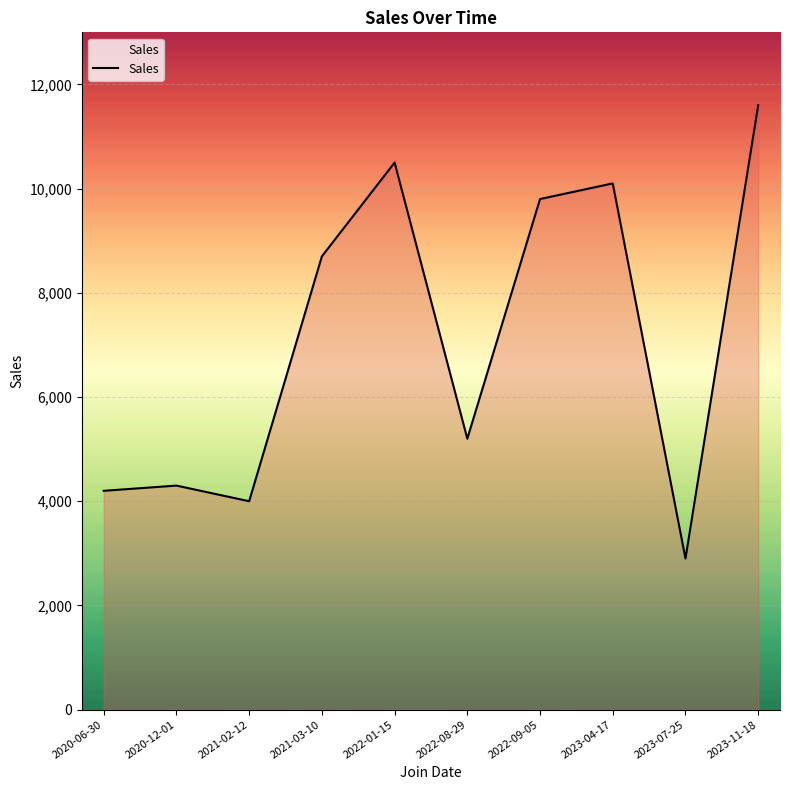

At which category does the data reach its first local valley?

2021-02-12